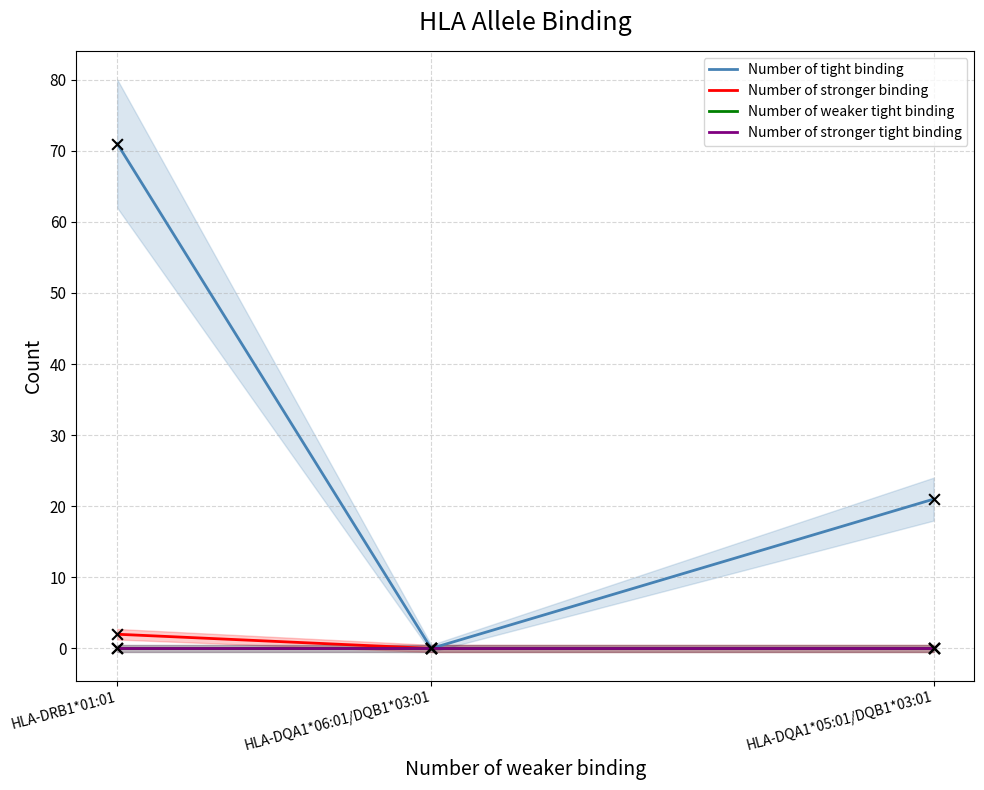

Which series has the largest total across all categories?

Number of tight binding